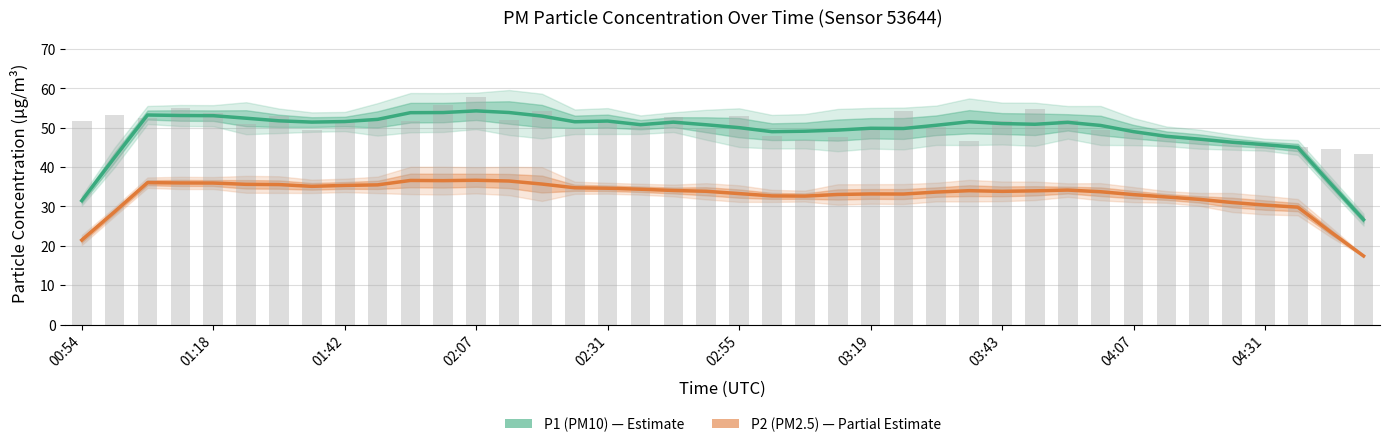

List the series in order of their peak value, highest first.

P1 (PM10), P2 (PM2.5)